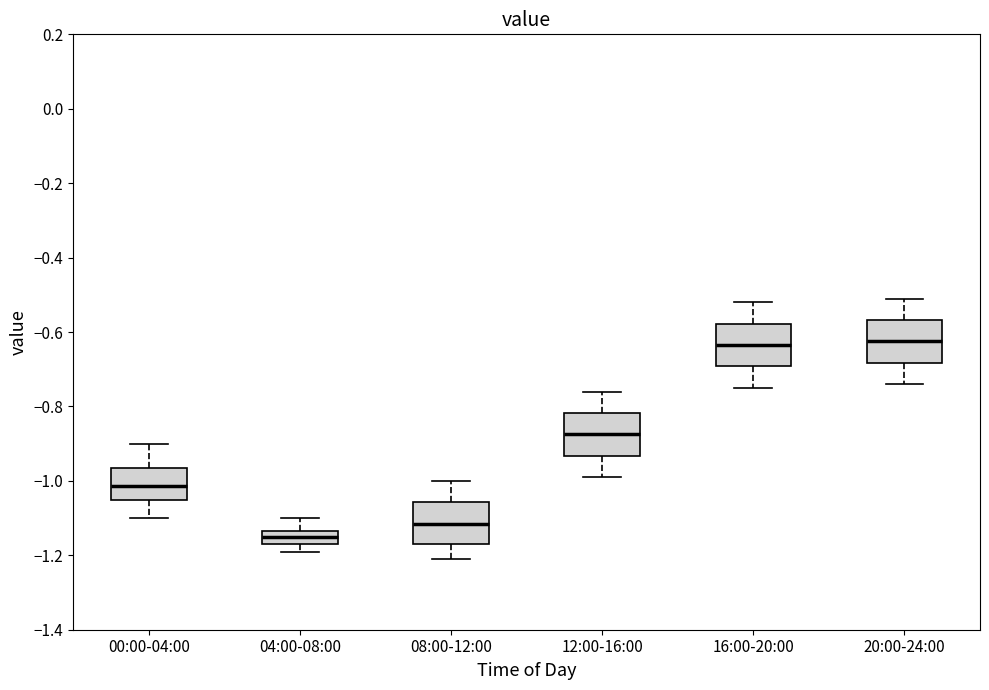

Which box has the lowest median line?

04:00-08:00